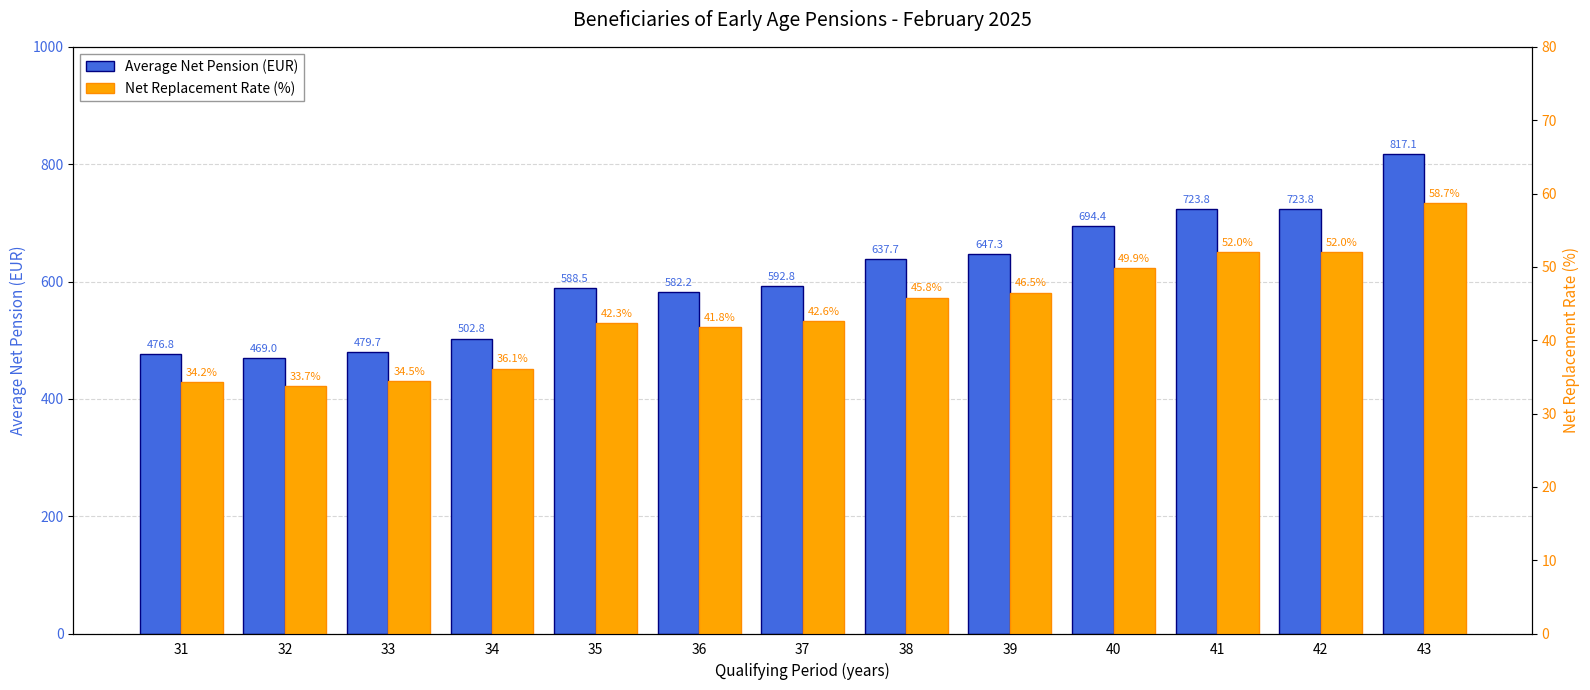

What are all the series names shown in the legend?

Average Net Pension (EUR), Net Replacement Rate (%)